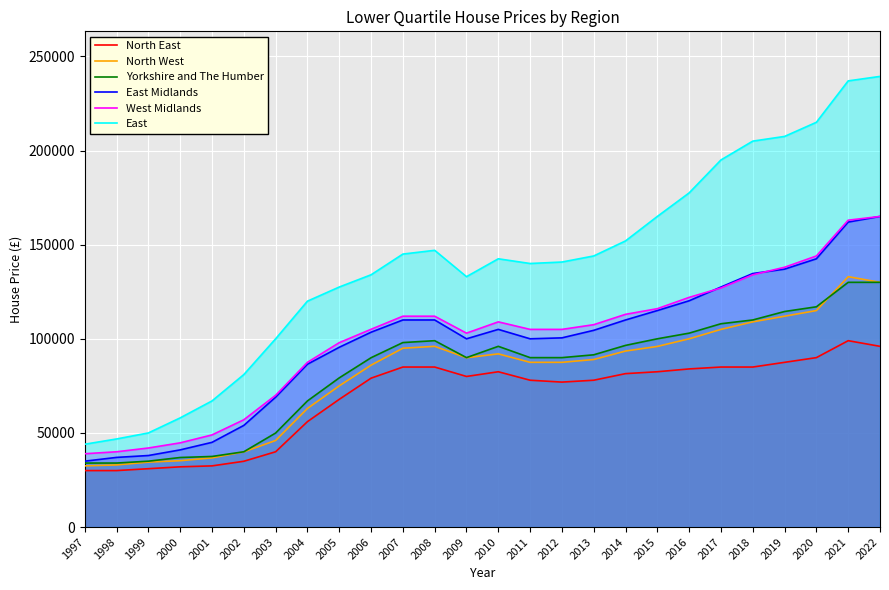

Which series has the widest spread of values?

East